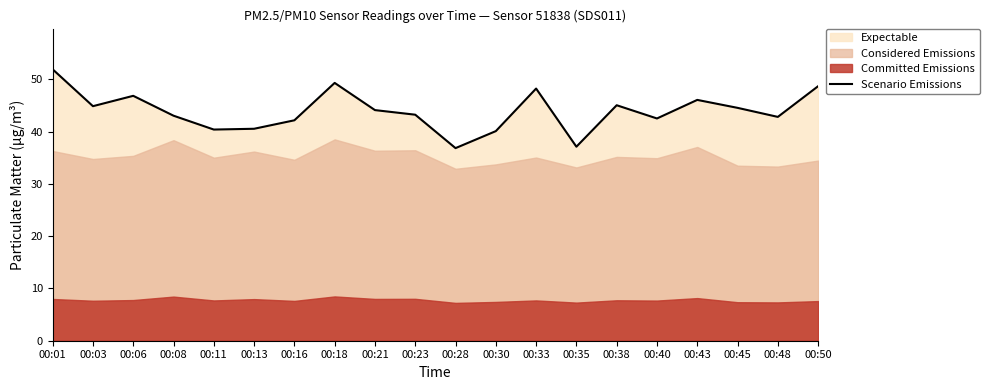

What is the highest value of the Scenario Emissions series?

51.9